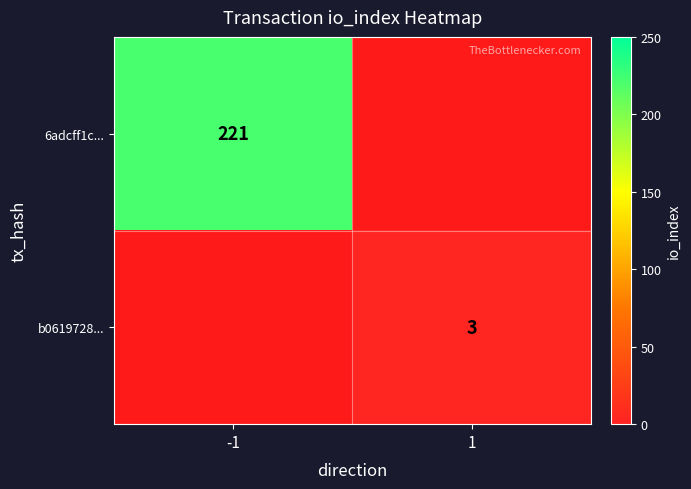

The b0619728... series shows 4 at 1. True or false?

False